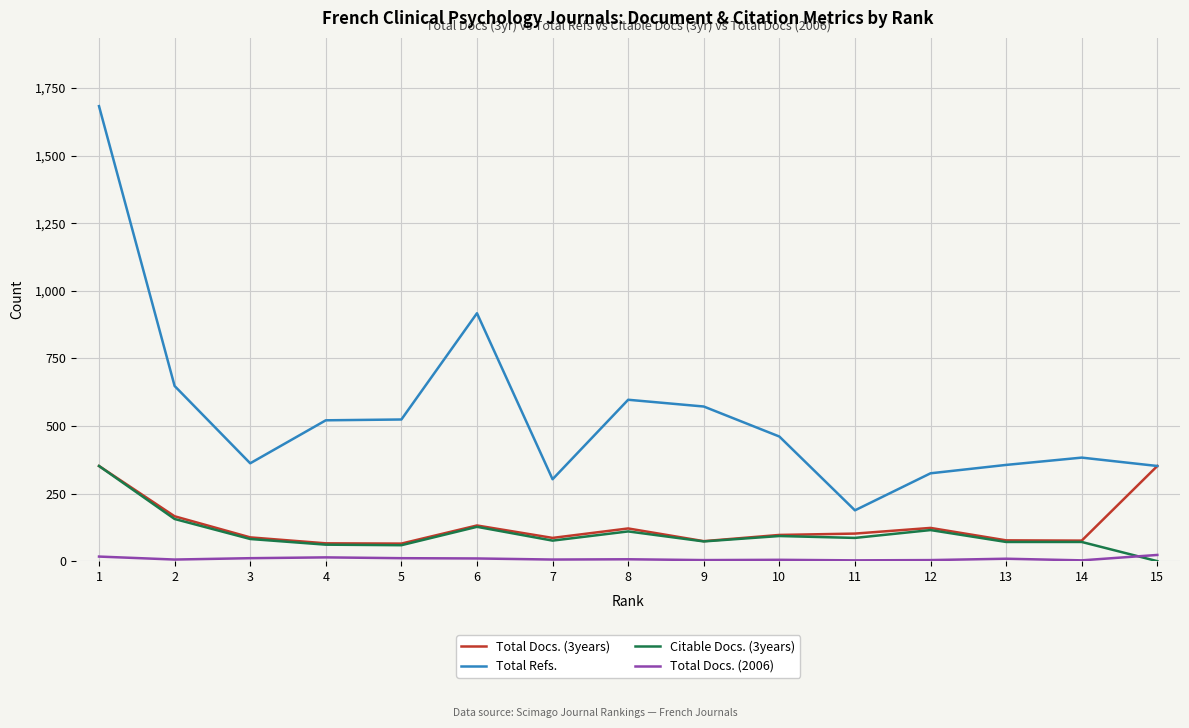

Which series has the largest total across all categories?

Total Refs.